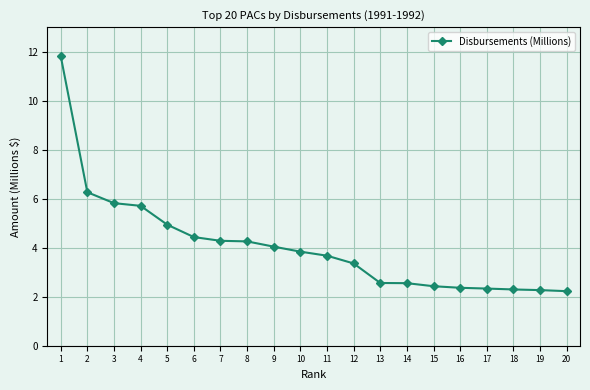

What is the difference between the maximum and second lowest values?

9.6